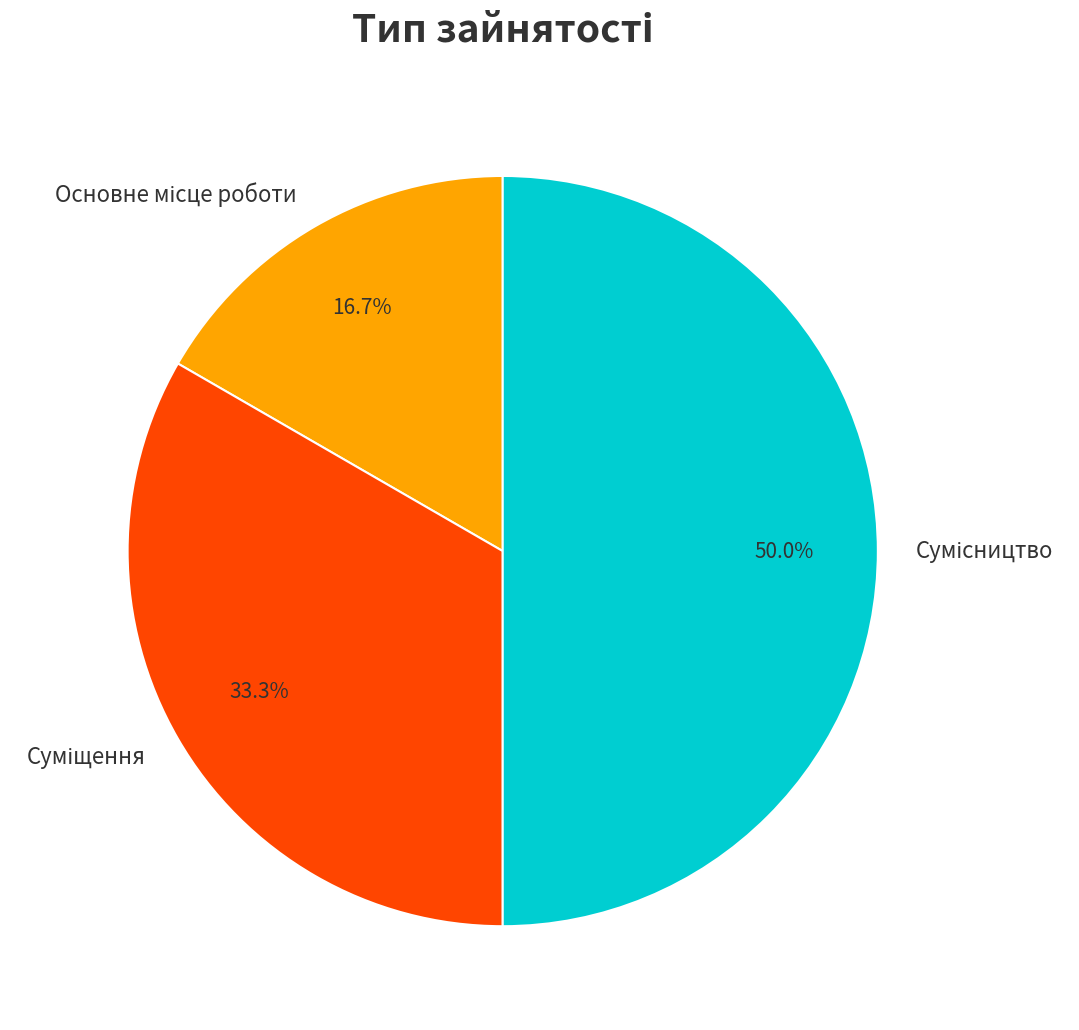

To the nearest percent, what percentage of the pie is Суміщення?

33%